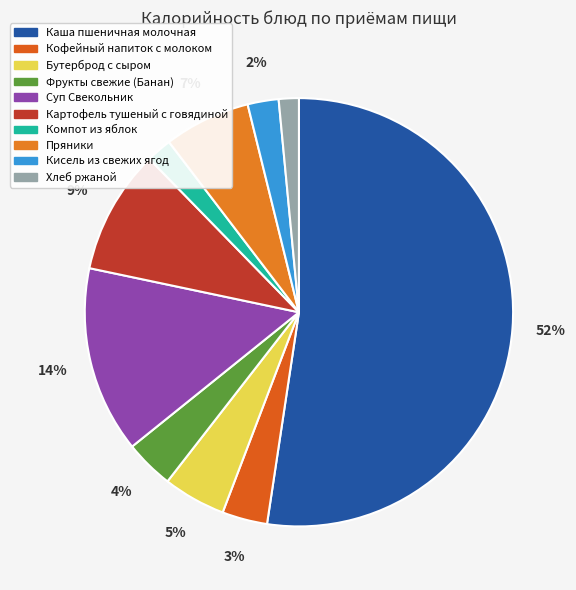

The Компот из яблок slice represents 1% of the pie. True or false?

False